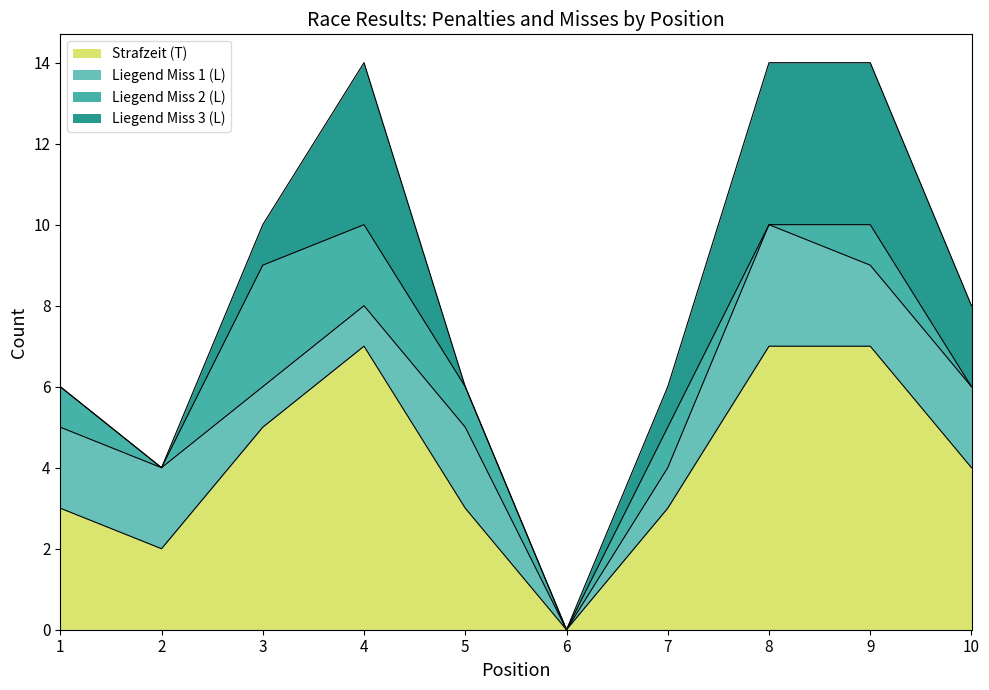

Which series changed the most between 3 and 7?

Strafzeit (T)